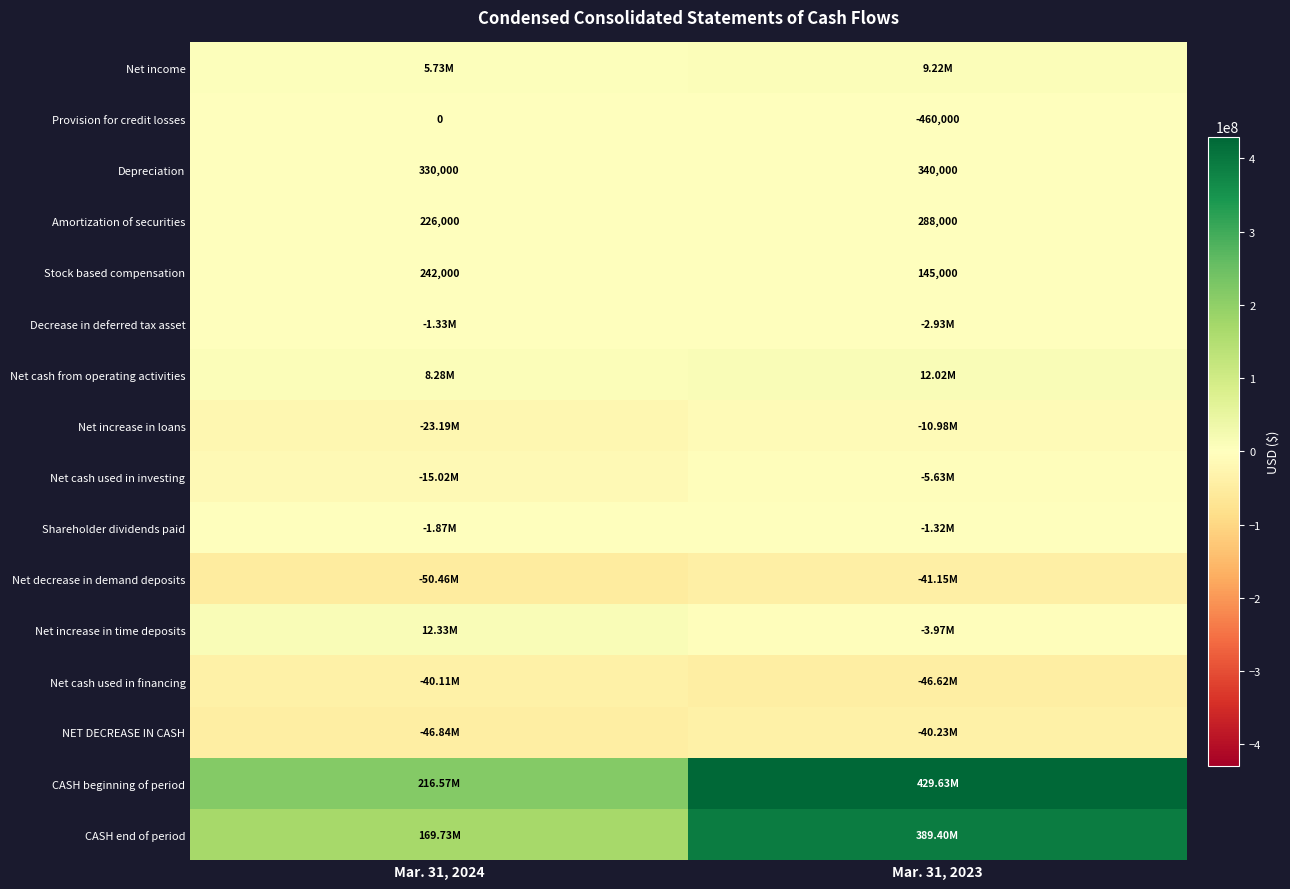

What is the sum of all Depreciation values?

670000